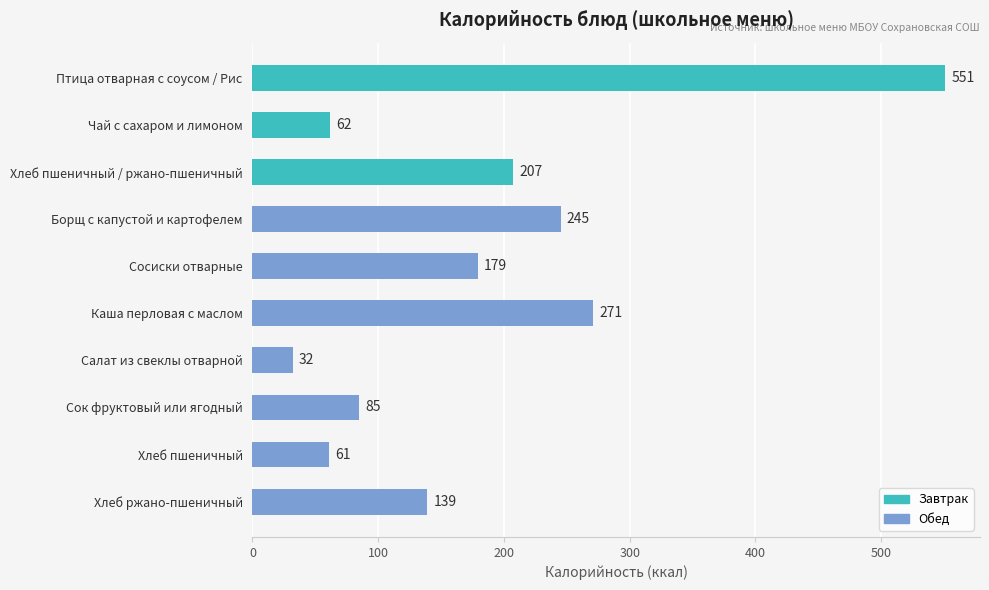

What position from the bottom is Хлеб пшеничный / ржано-пшеничный?

8